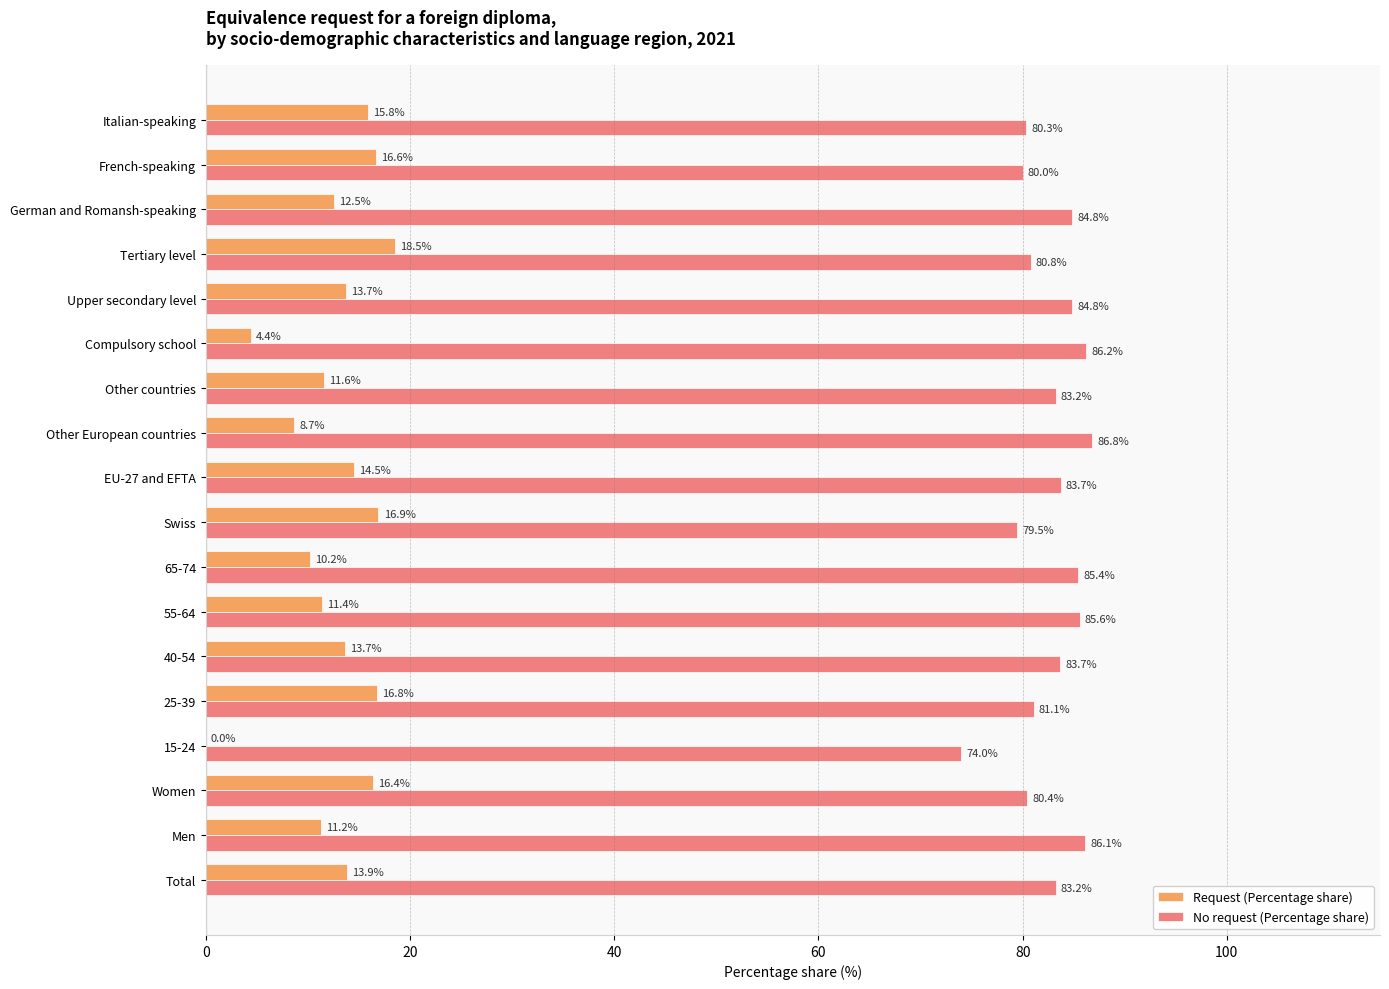

What is the sum of the Request (Percentage share) values at German and Romansh-speaking and EU-27 and EFTA?

27.0